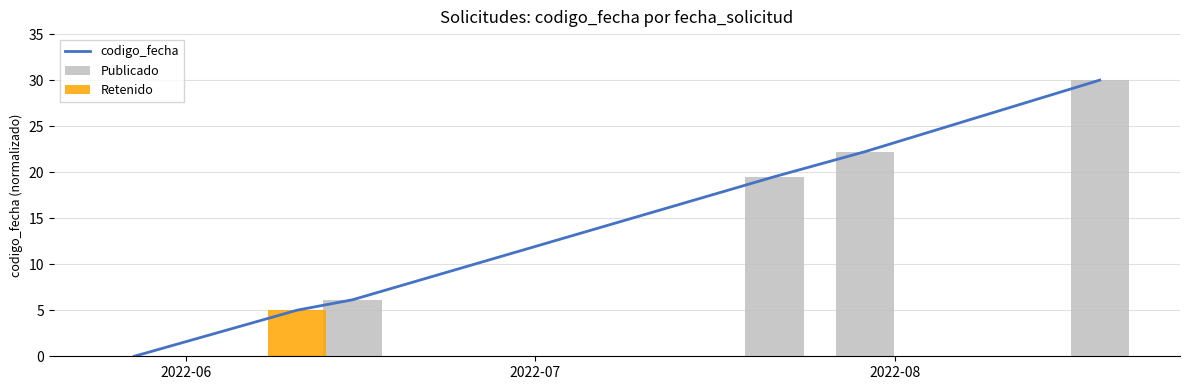

True or false: Publicado has a value of 0.0 at 2022-06.

True